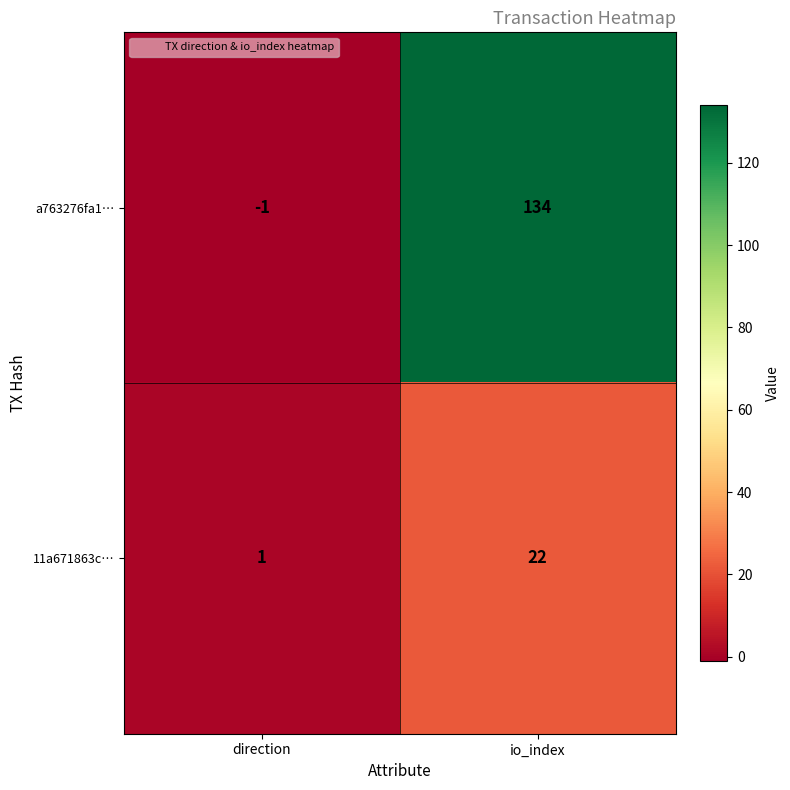

What is the difference between the a763276fa1… values at direction and io_index?

135